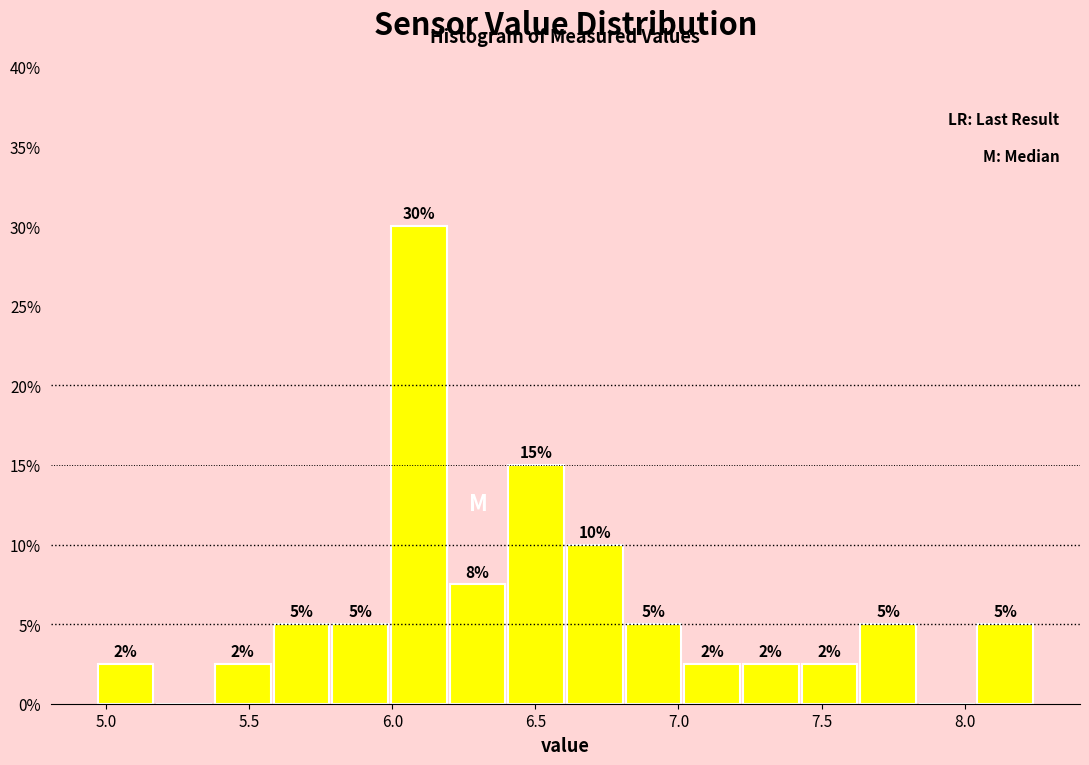

Which range on the x-axis has the tallest bar?

5.995 to 6.200